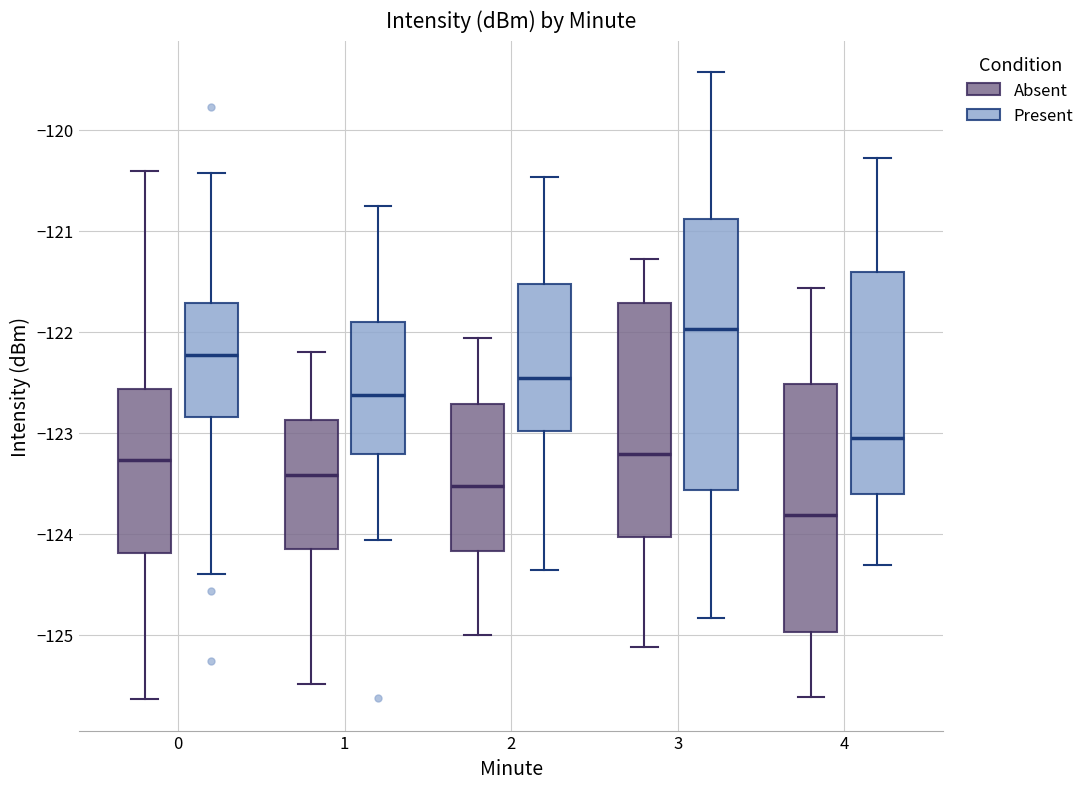

Where does the median line of the box for 0 (Present) sit on the y-axis? The values are not printed on the chart, so give them approximately, as read against the axis.

-122.2